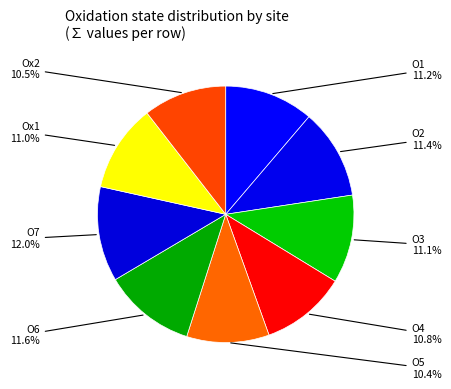

Count the number of slices in the pie.

9